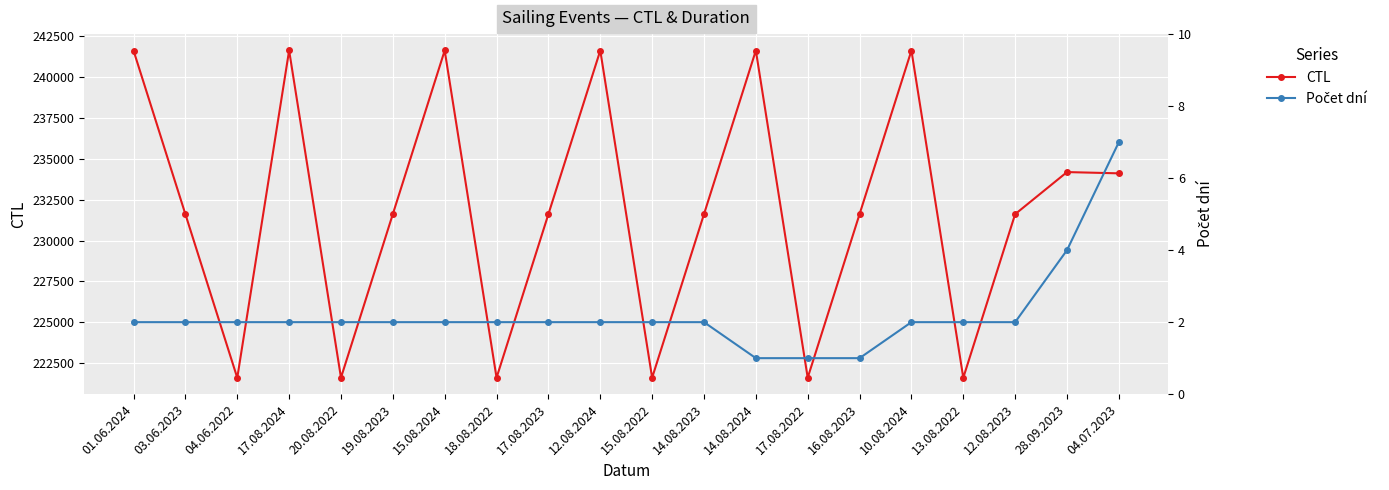

Which category has the lowest value in the CTL series?

04.06.2022